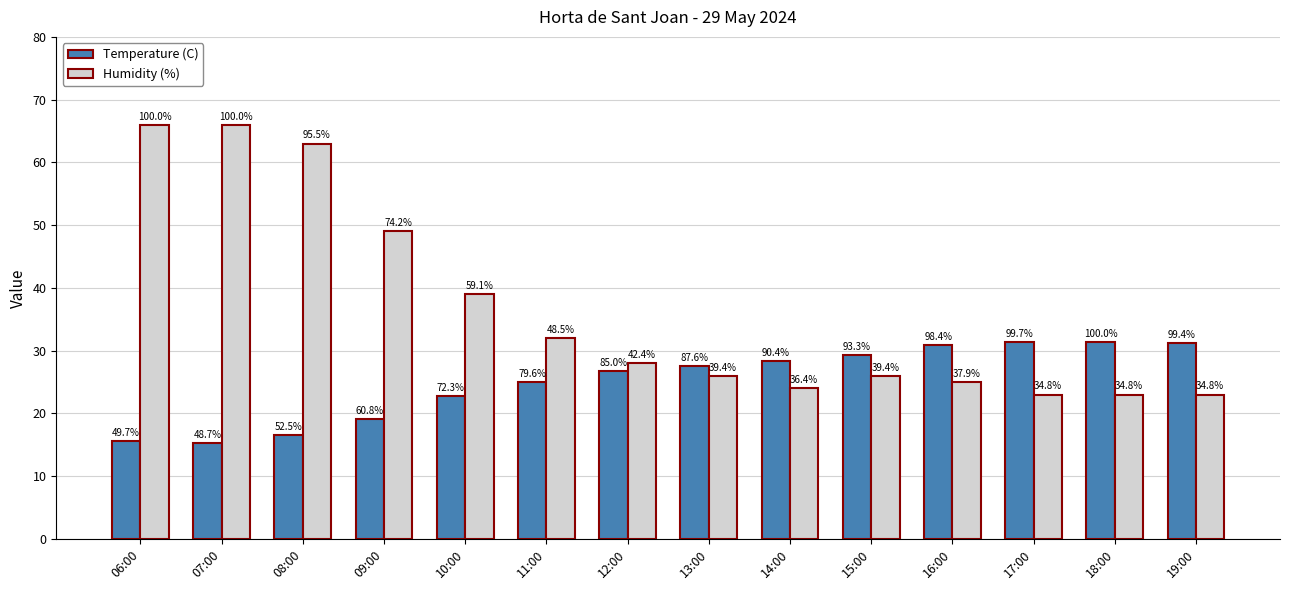

How many bars are there in total?

28